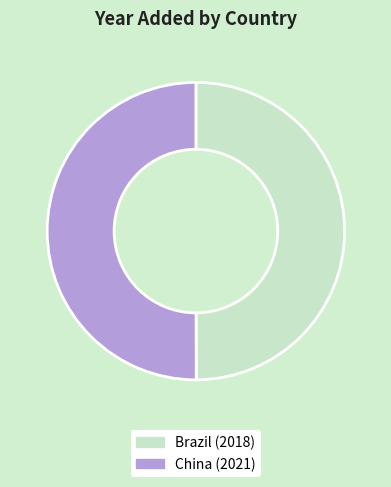

Is it true that Brazil (2018) is 50% of the pie?

True